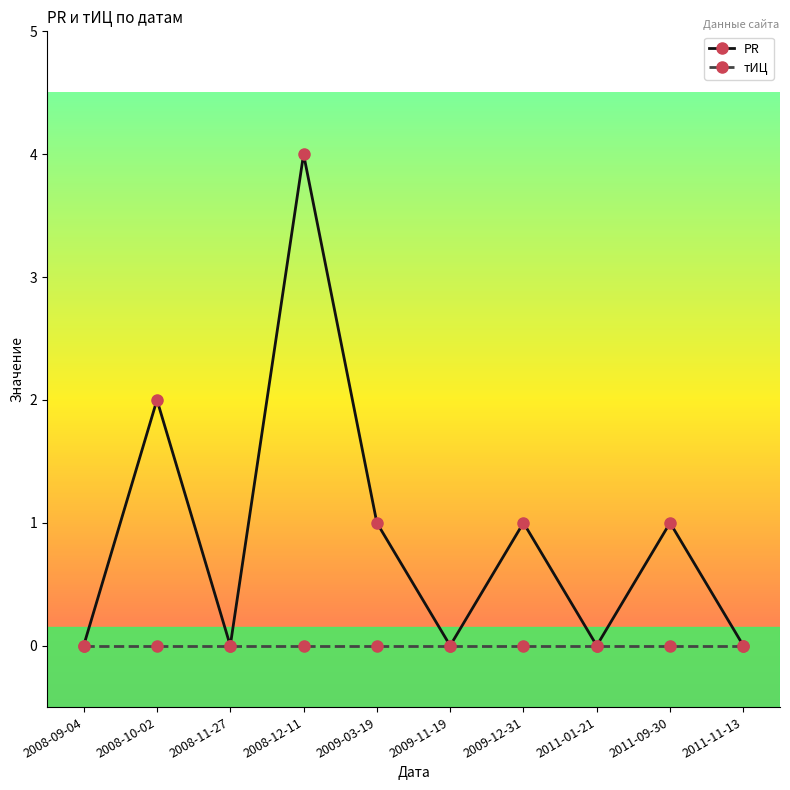

What is the sum of the PR values at 2009-03-19 and 2008-11-27?

1